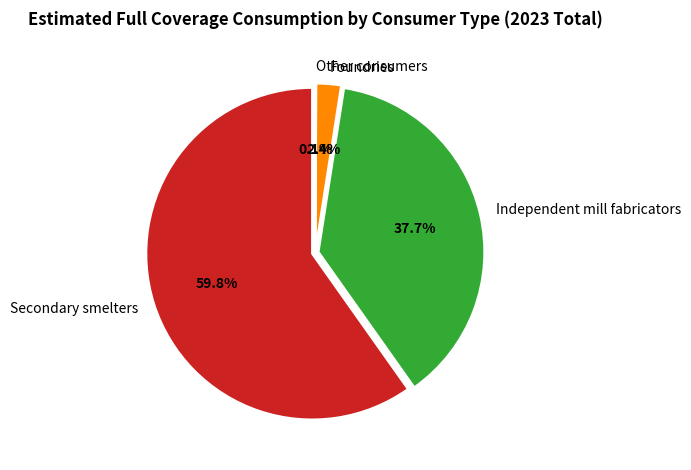

The Independent mill fabricators slice represents 24% of the pie. True or false?

False